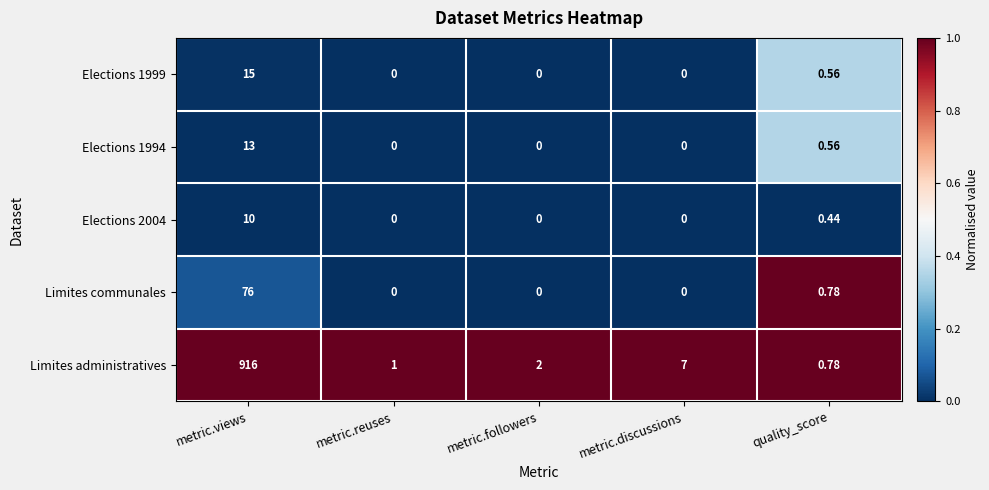

List the labels in order of Limites administratives value, smallest first.

quality_score, metric.reuses, metric.followers, metric.discussions, metric.views